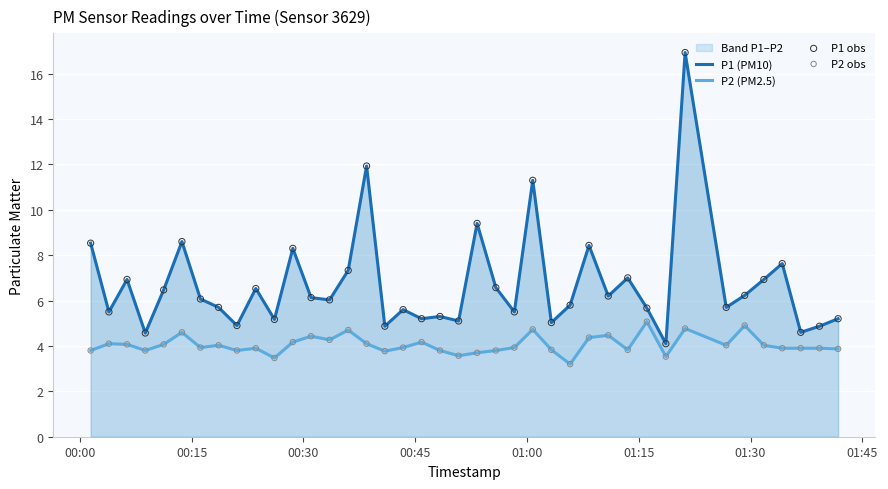

Which series reaches the maximum Y coordinate?

P1 (PM10)